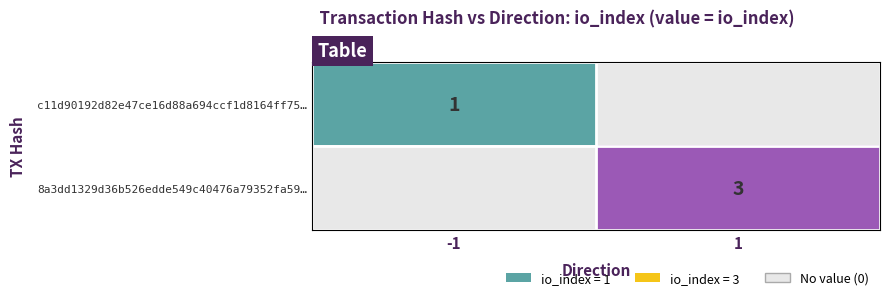

The 8a3dd1329d36b526edde549c40476a79352fa59… series shows 1 at 1. True or false?

False